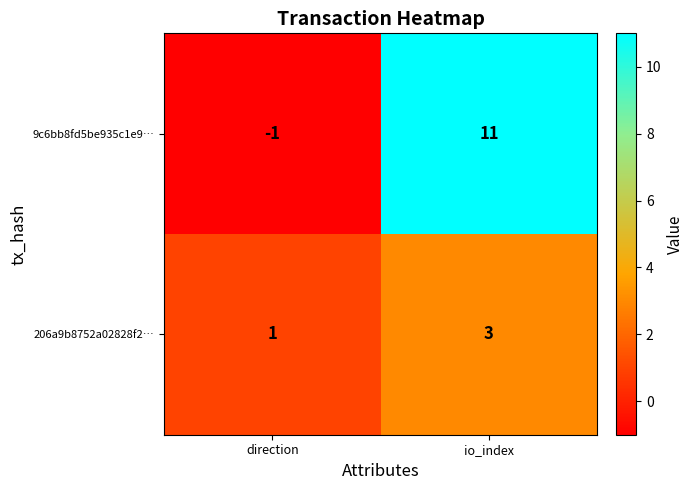

What is the sum of all 9c6bb8fd5be935c1e9… values?

10